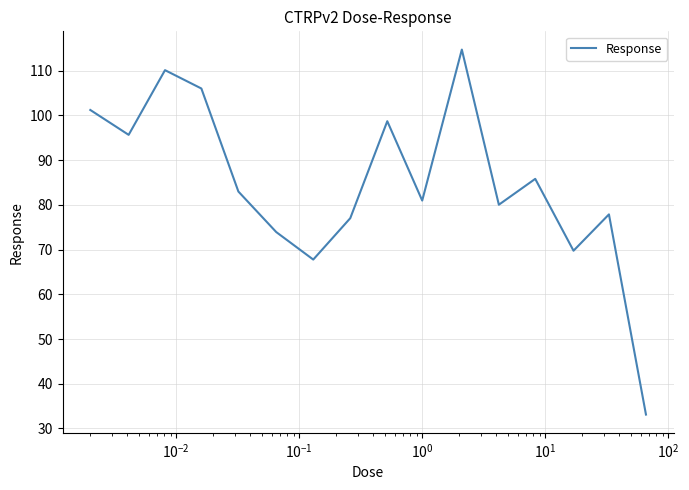

What is the difference between the maximum and minimum values?

81.6